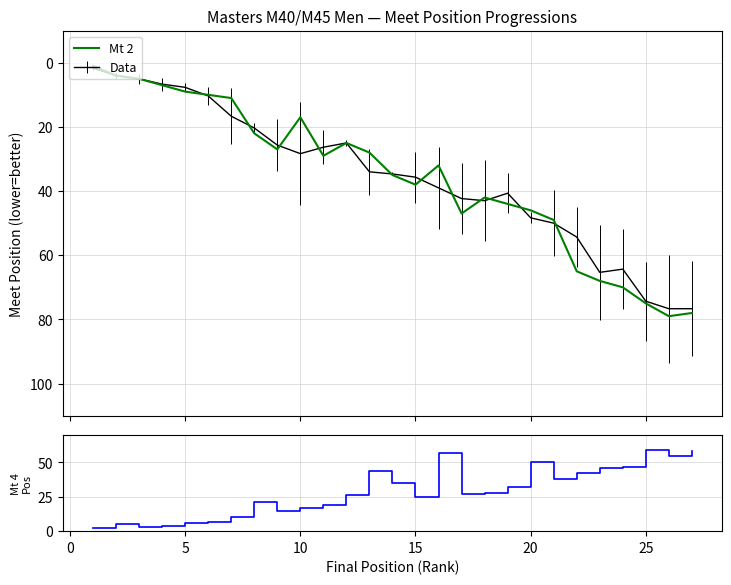

In Mt 2, how many points are lower than both neighbors (excluding endpoints)?

4